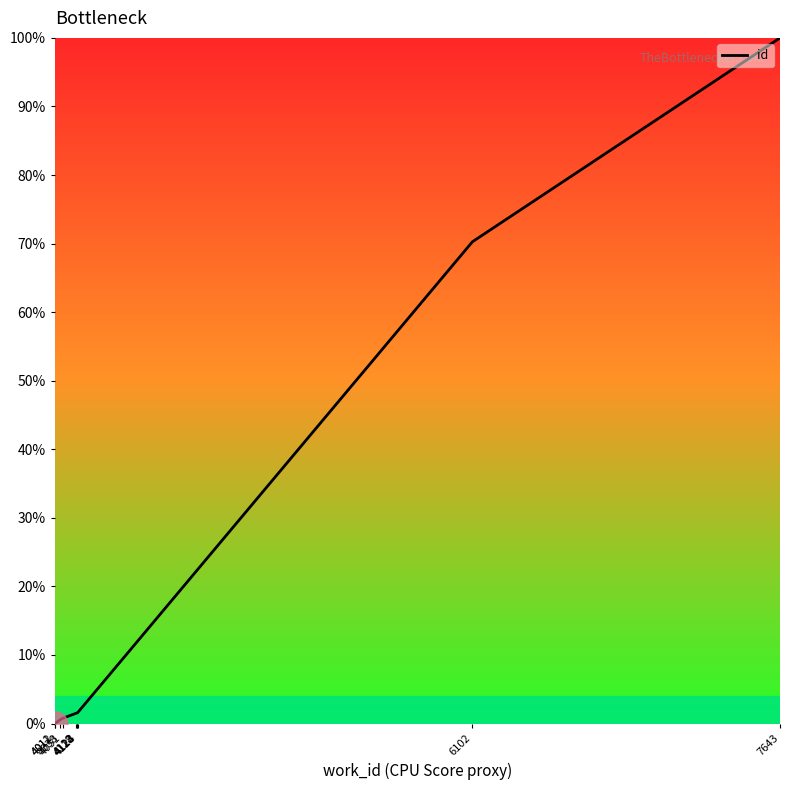

What is the difference between the values at 4038 and 4123?

1.0